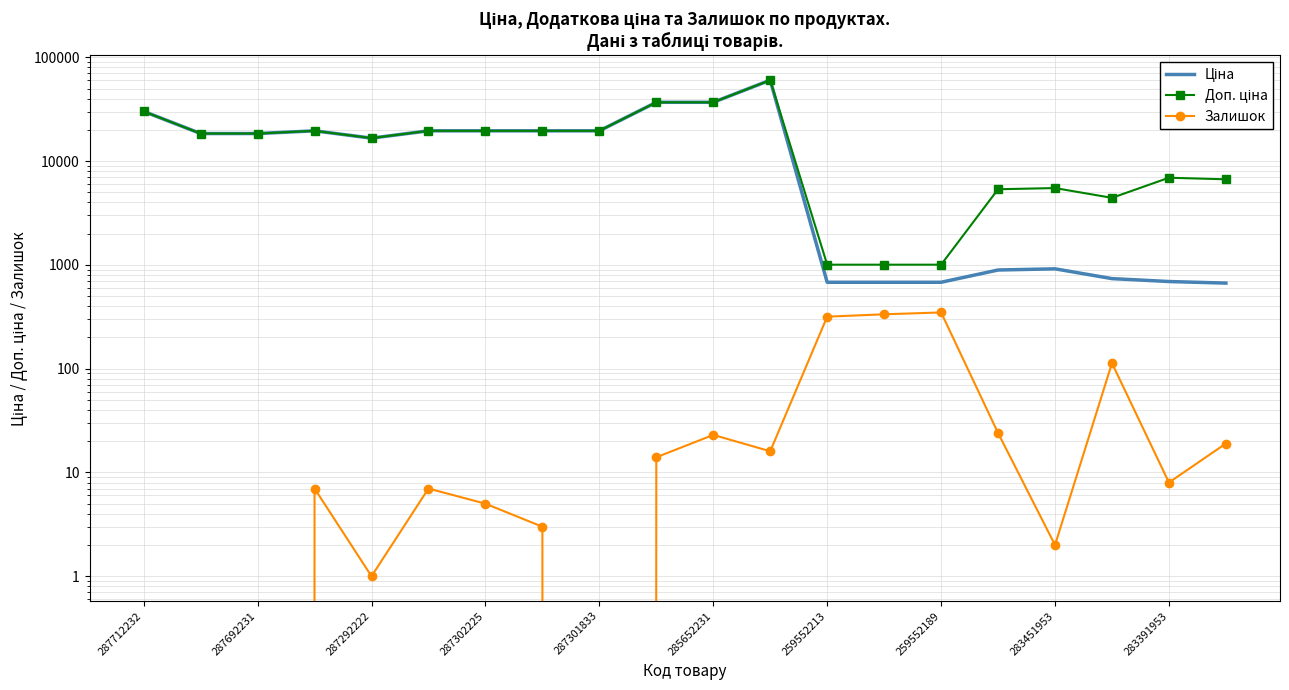

What is the average value of the Залишок series?

62.0